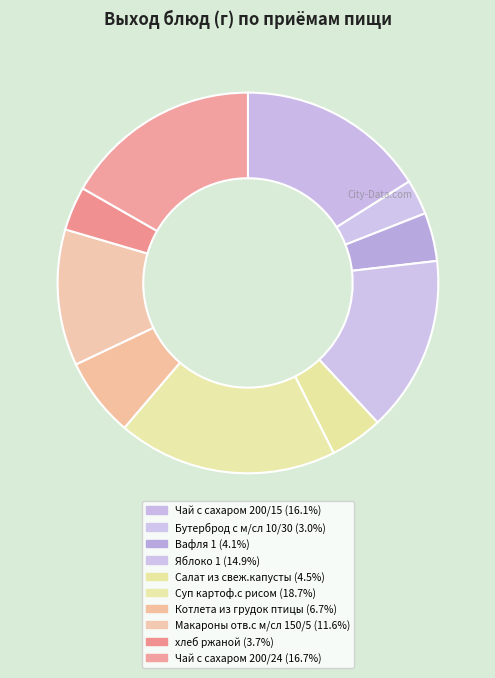

The Котлета из грудок птицы slice represents 7% of the pie. True or false?

True